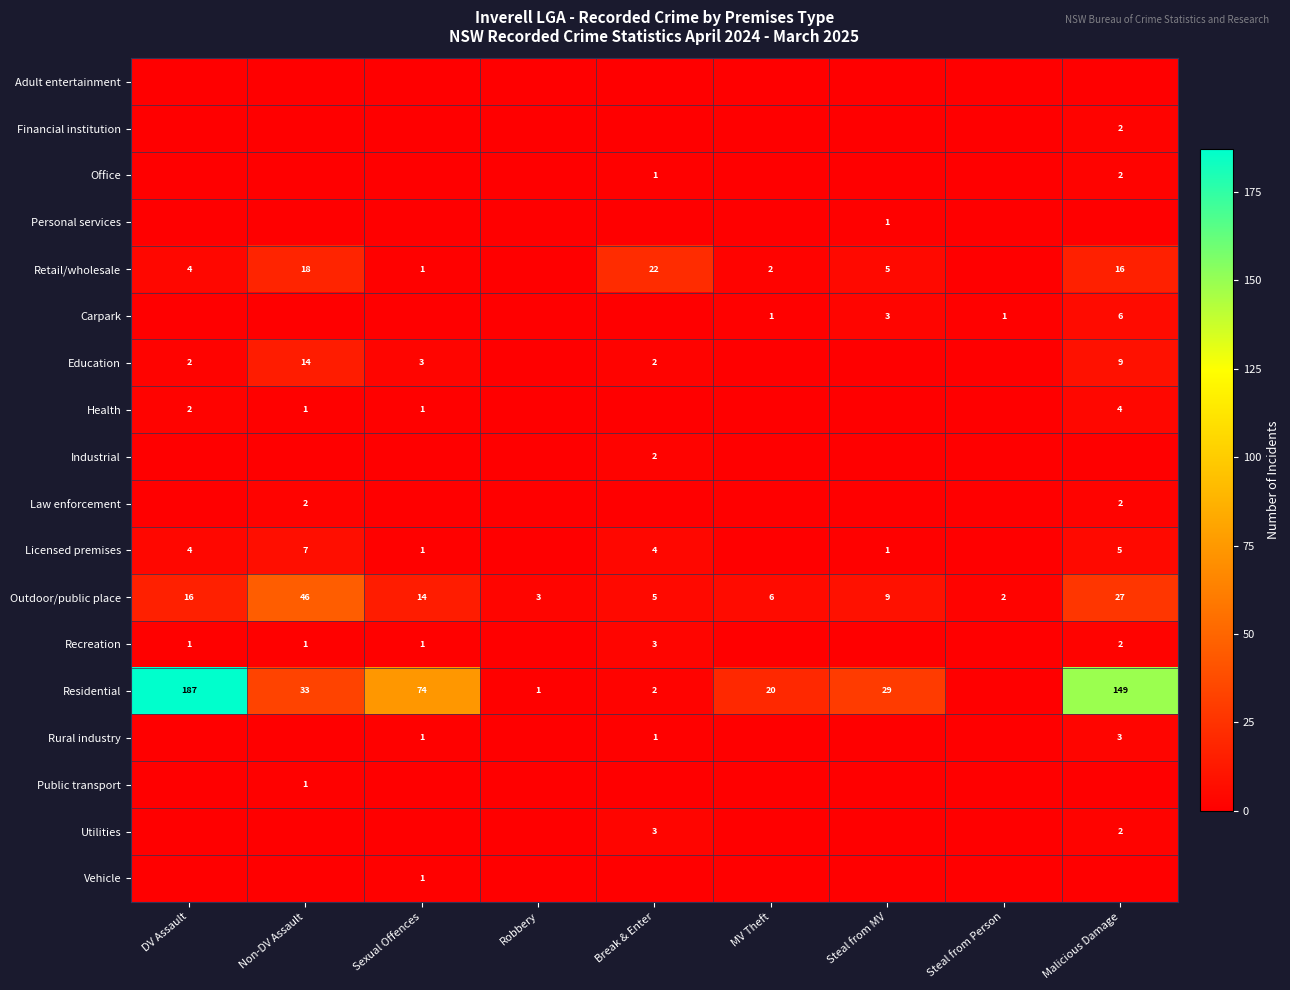

The value of Carpark at Malicious Damage is 2. True or false?

False